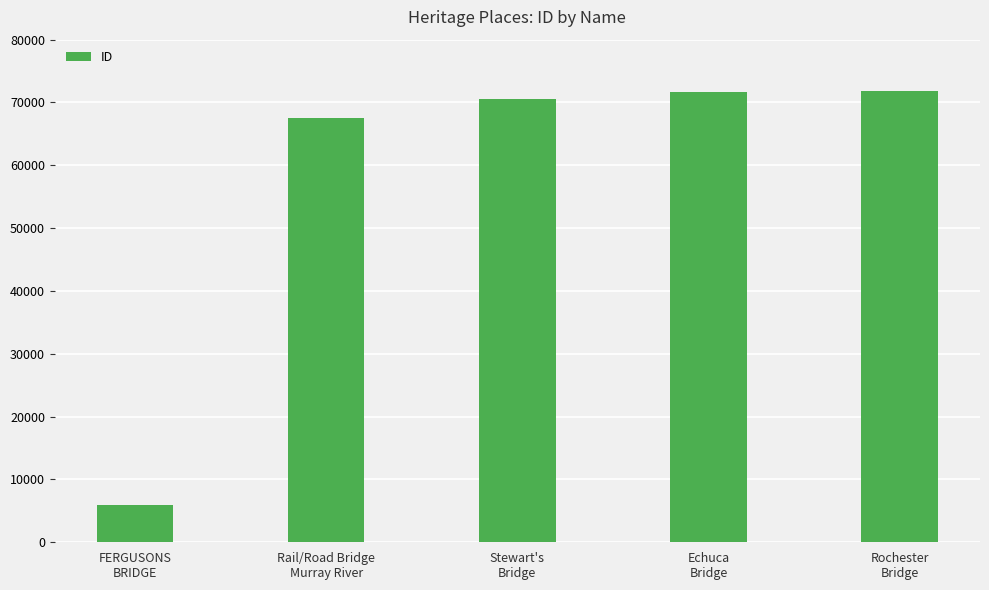

Which has a higher value, Rochester
Bridge or Rail/Road Bridge
Murray River?

Rochester
Bridge